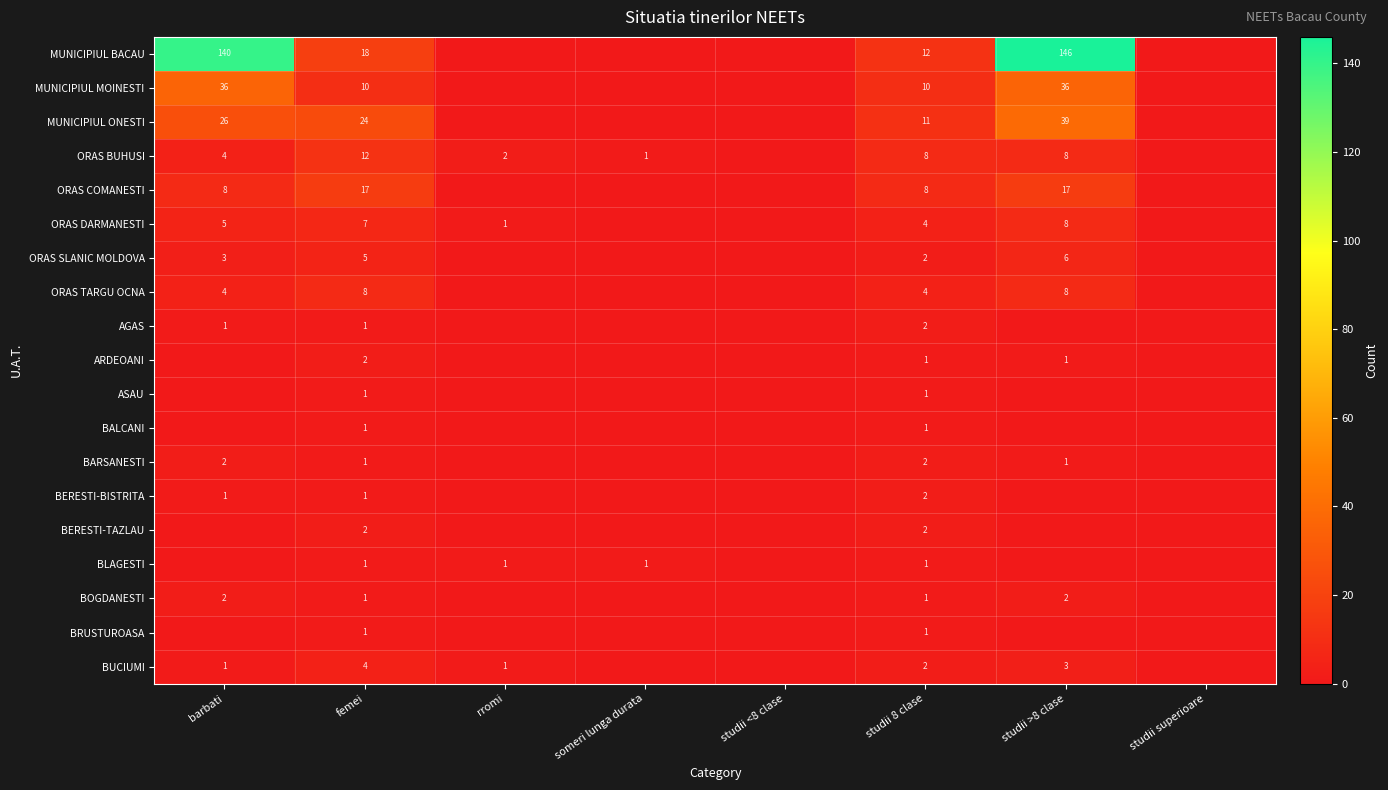

What is the difference between the ORAS BUHUSI values at femei and studii >8 clase?

4